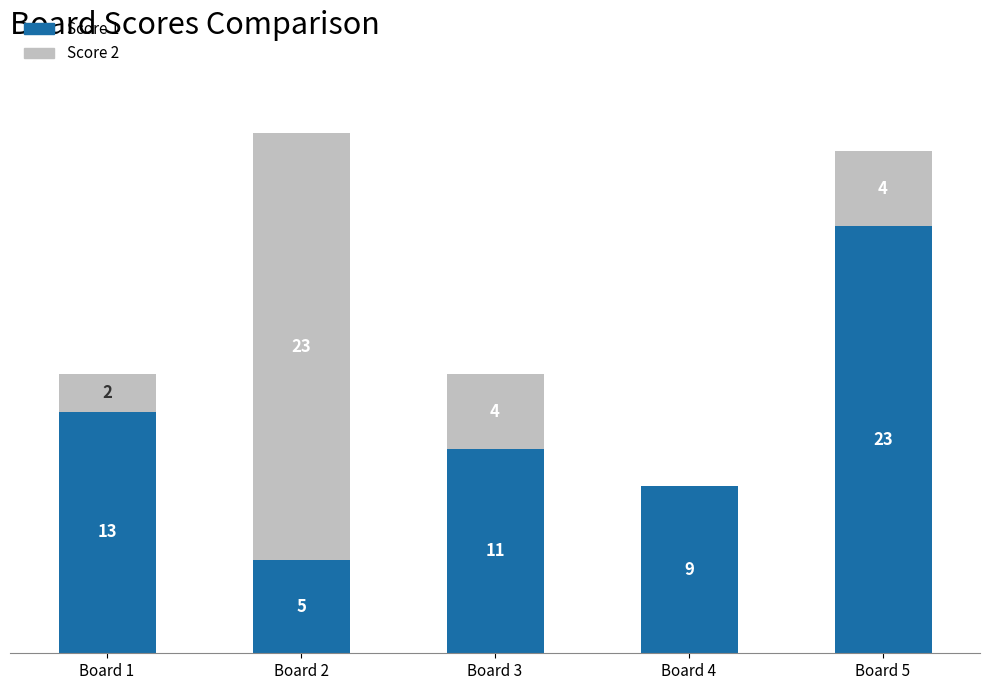

At which category is the sum across all series the highest?

Board 2